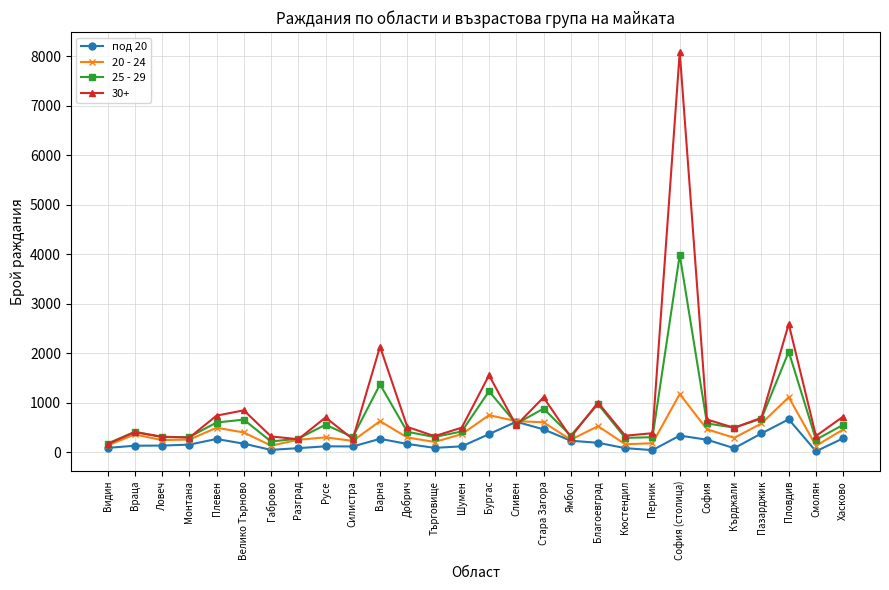

What is the difference between the maximum and minimum values in the под 20 series?

646